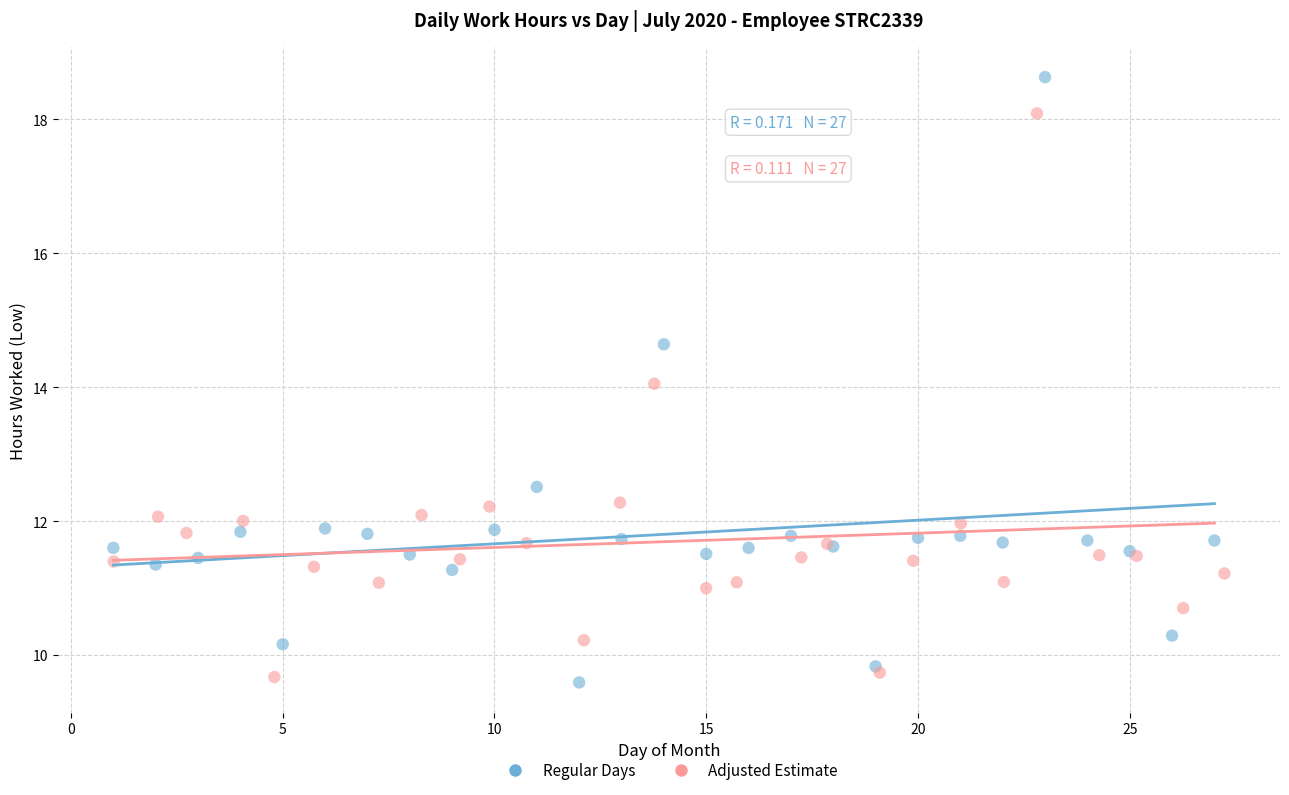

What are all the series names shown in the legend?

Regular Days, Adjusted Estimate